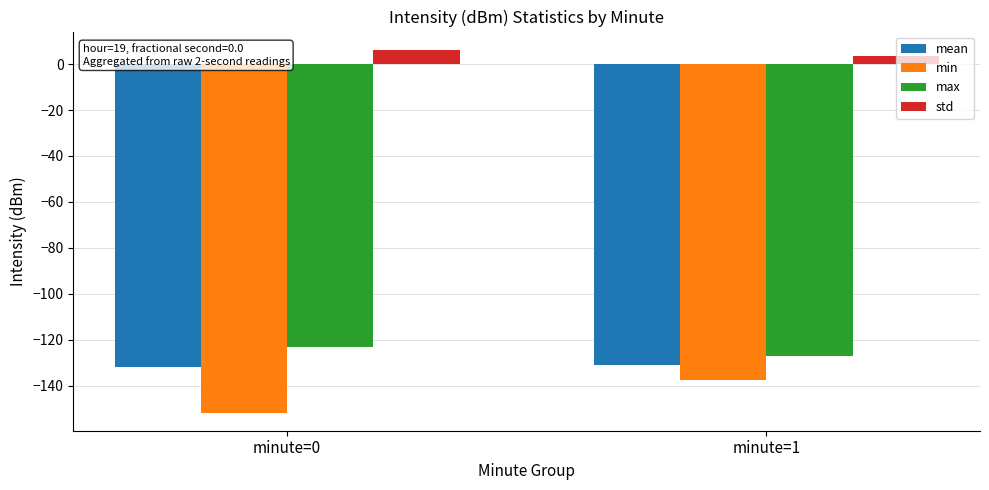

Which series has the widest spread of values?

min